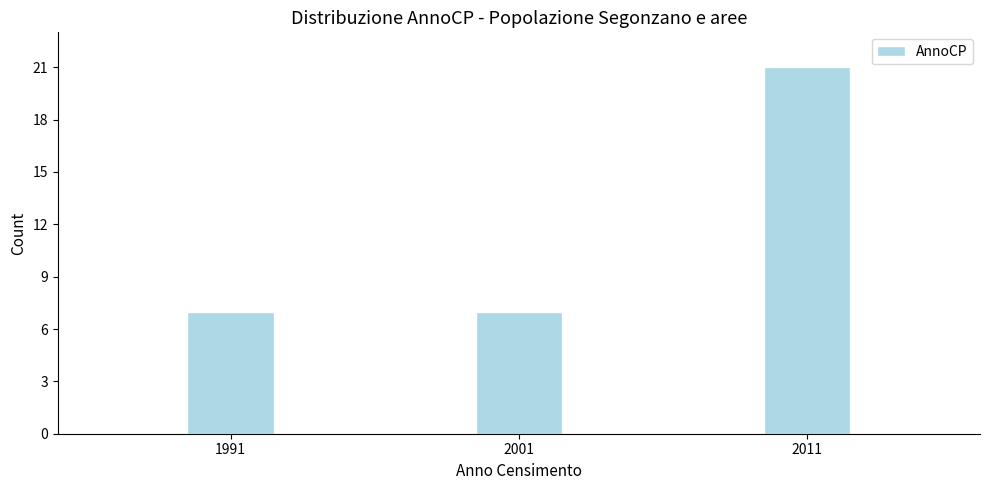

Reading left to right, extract all data points from this chart.

7	7	21